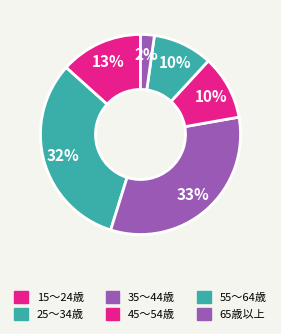

To the nearest percent, what is the average slice percentage?

17%